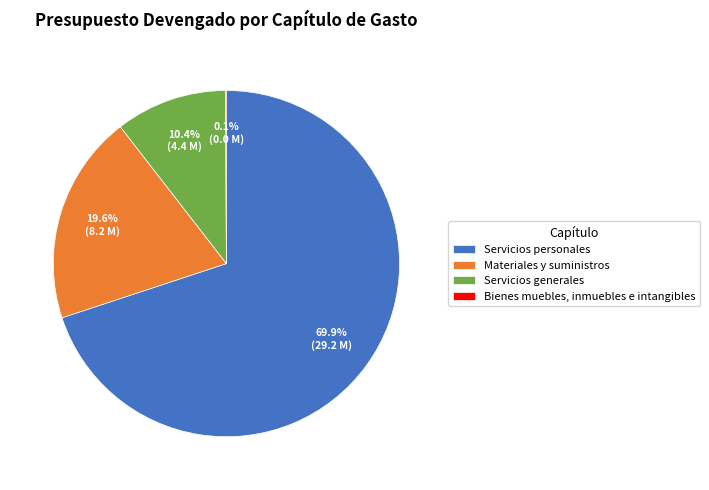

To the nearest percent, what is the difference between the largest and smallest slice percentages?

70%